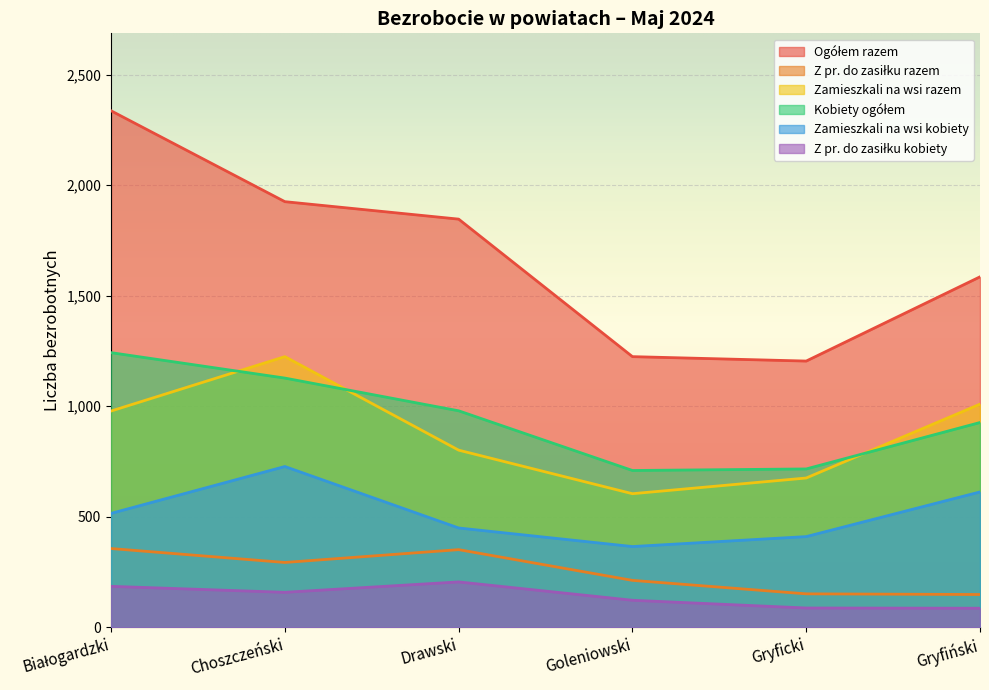

What is the total value across all series at Gryfiński?

4366